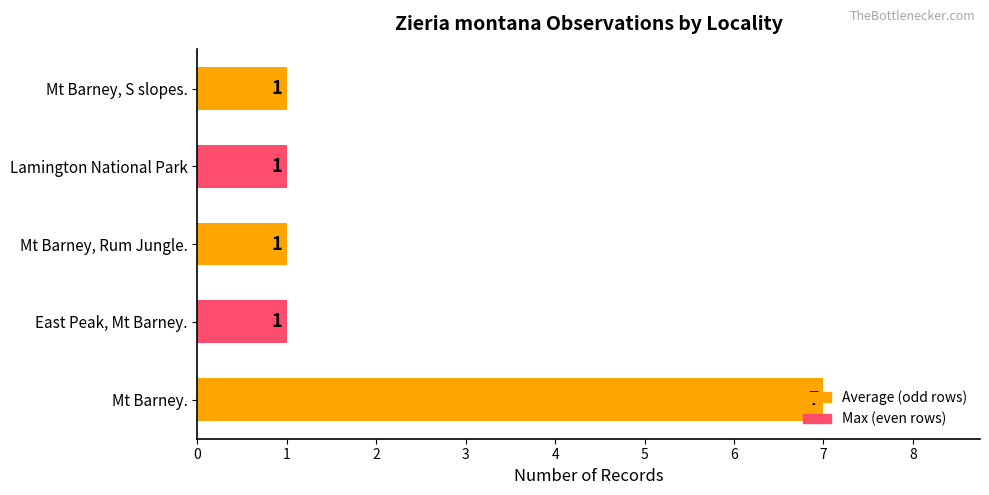

What is the greatest value displayed?

7